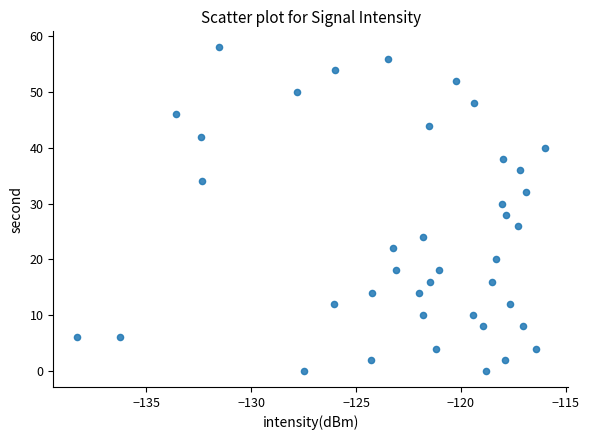

What is the range of Y values (max minus min)?

58